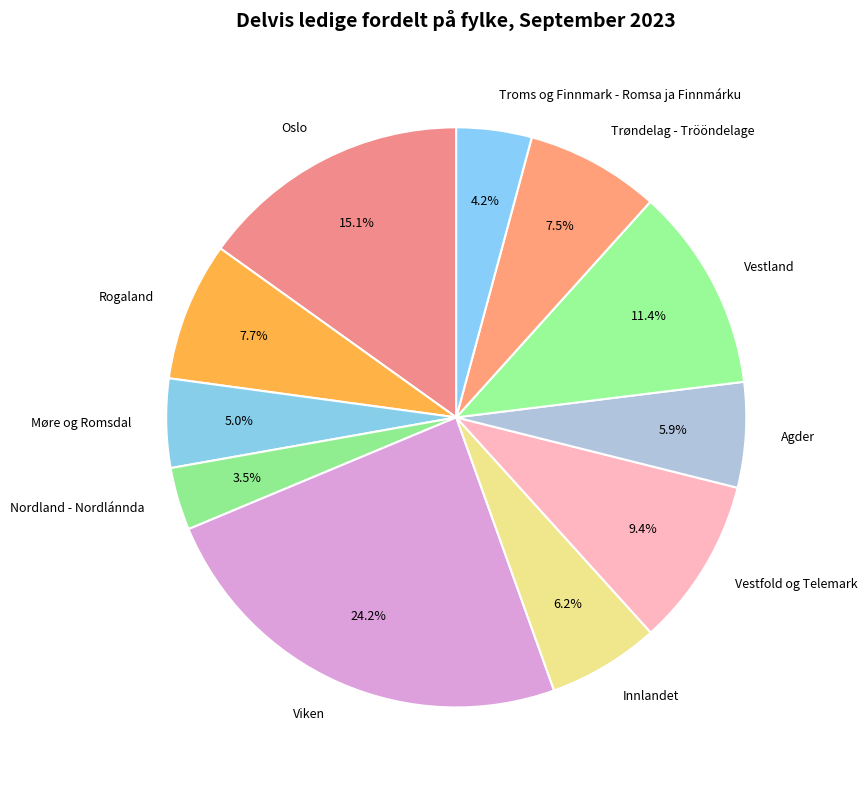

Does Møre og Romsdal account for over 50% of the chart?

No